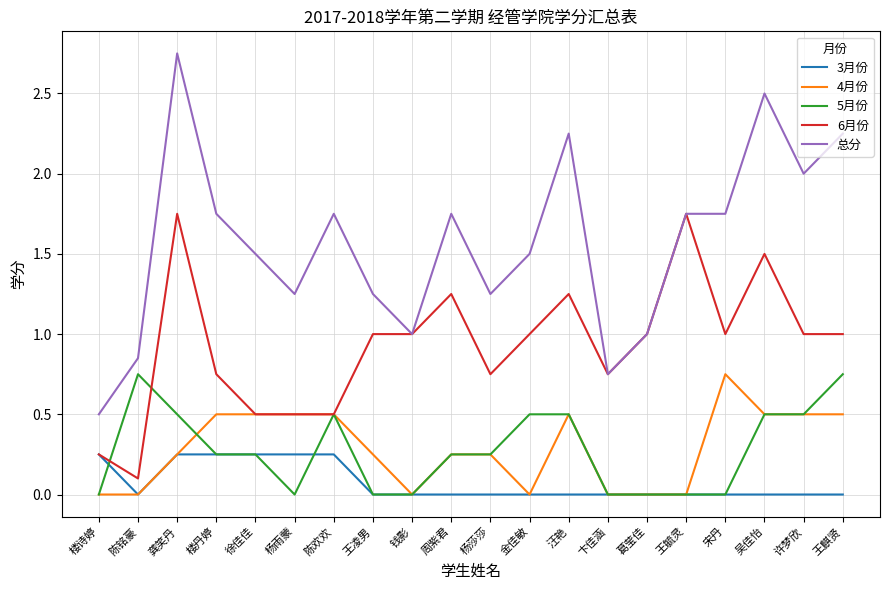

What position from the left is 王麒贤?

20